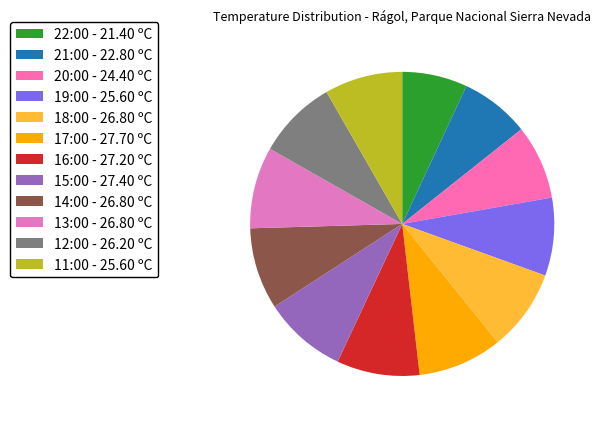

What is the change in value from 18:00 to 17:00?

+0.9